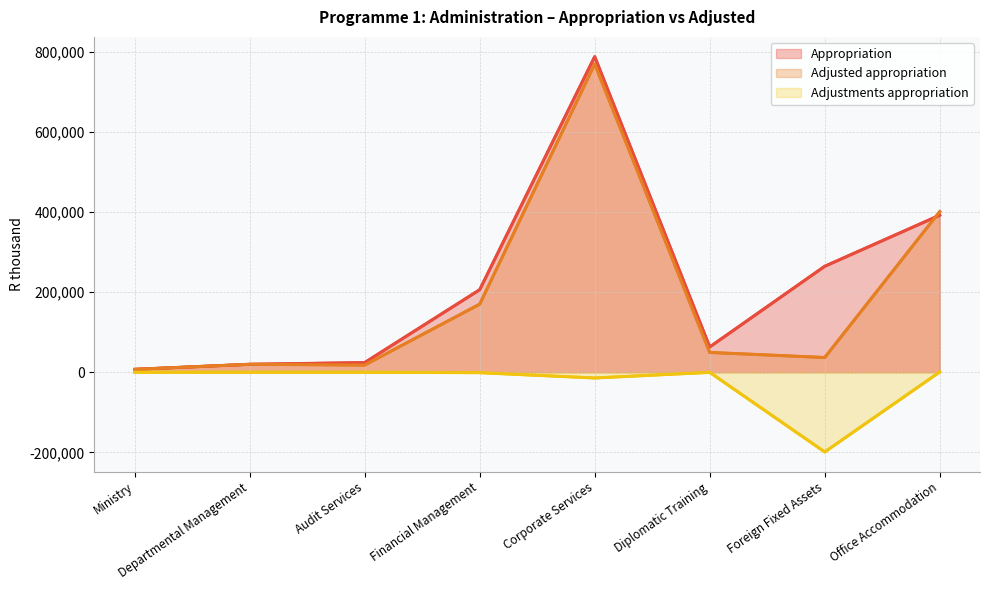

At which label is Adjusted appropriation closest to 388035?

Office Accommodation